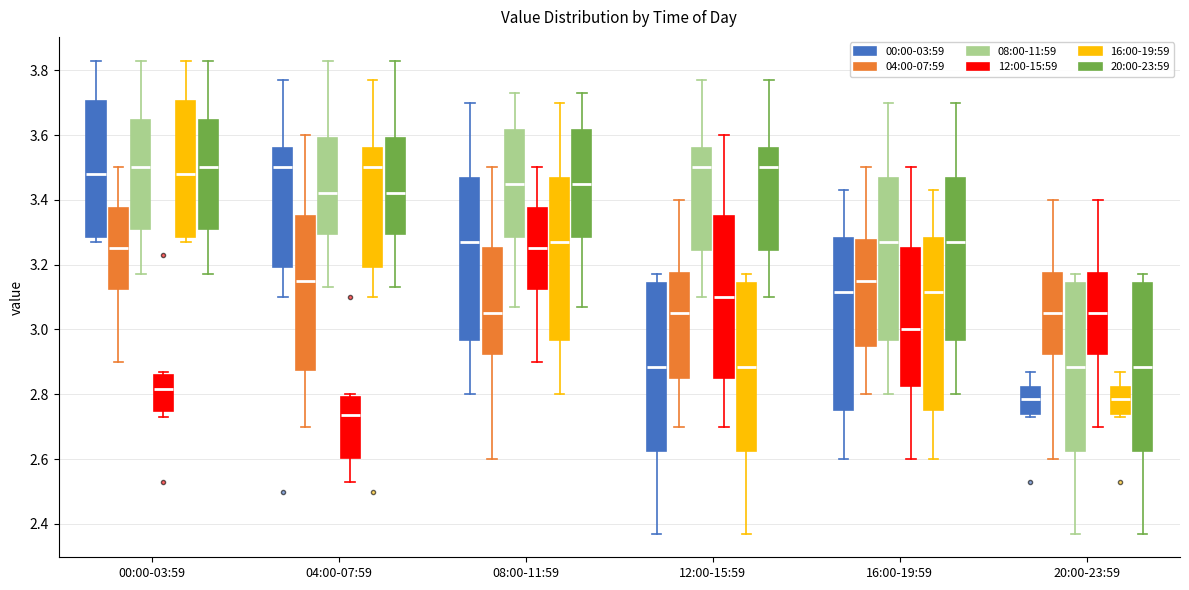

Which box has the lowest median line?

04:00-07:59 (12:00-15:59)